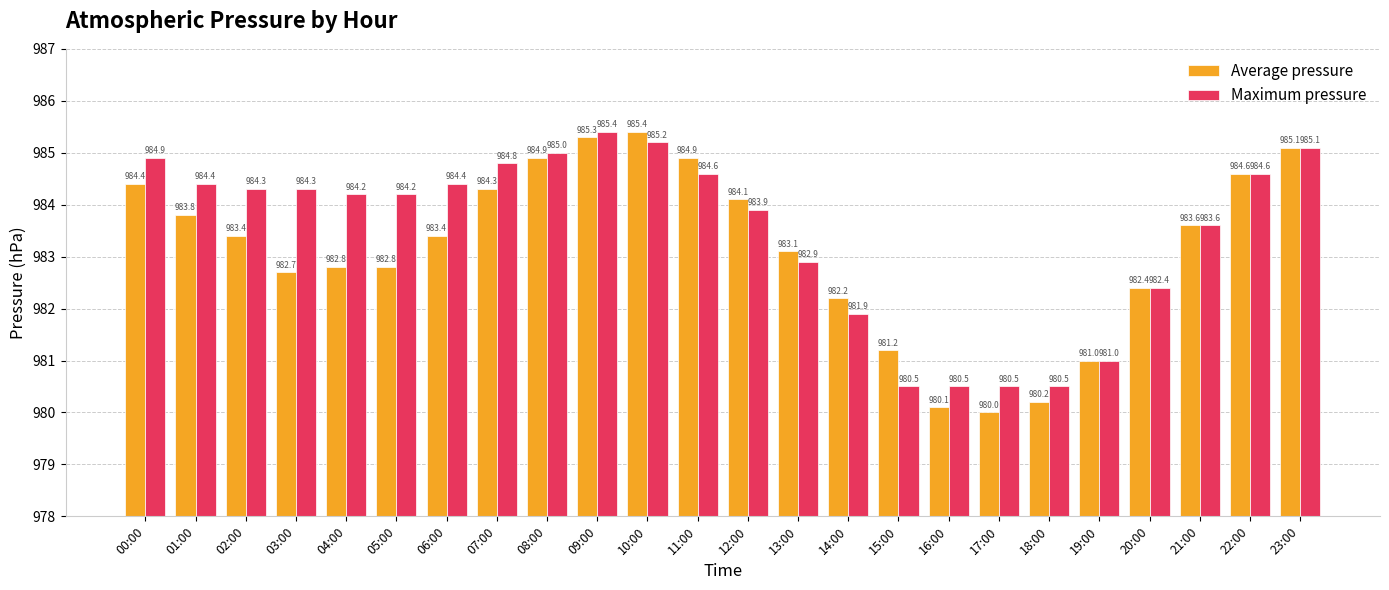

Rank the series at 03:00 from highest to lowest value.

Maximum pressure, Average pressure